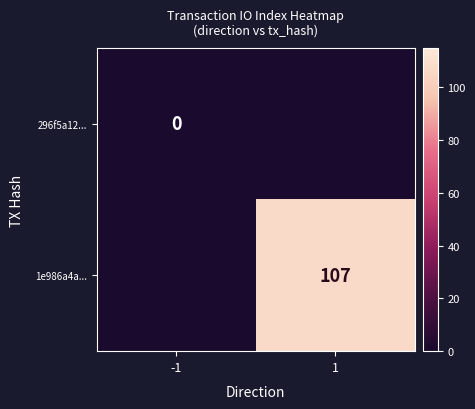

Is it true that 1e986a4a... equals 107 at 1?

True